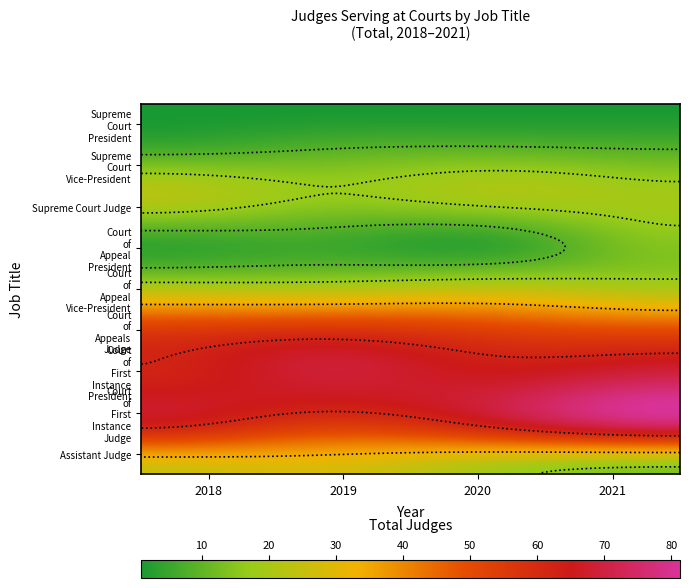

Which series changed the most between 2019 and 2021?

Court of First Instance Judge